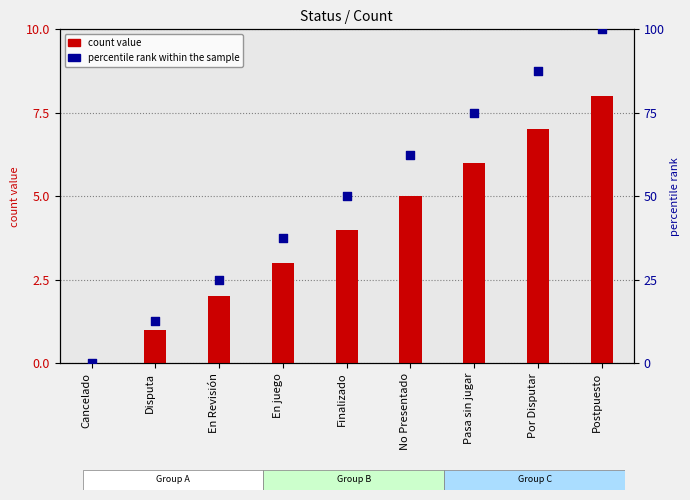

Which series has the largest total across all categories?

percentile rank